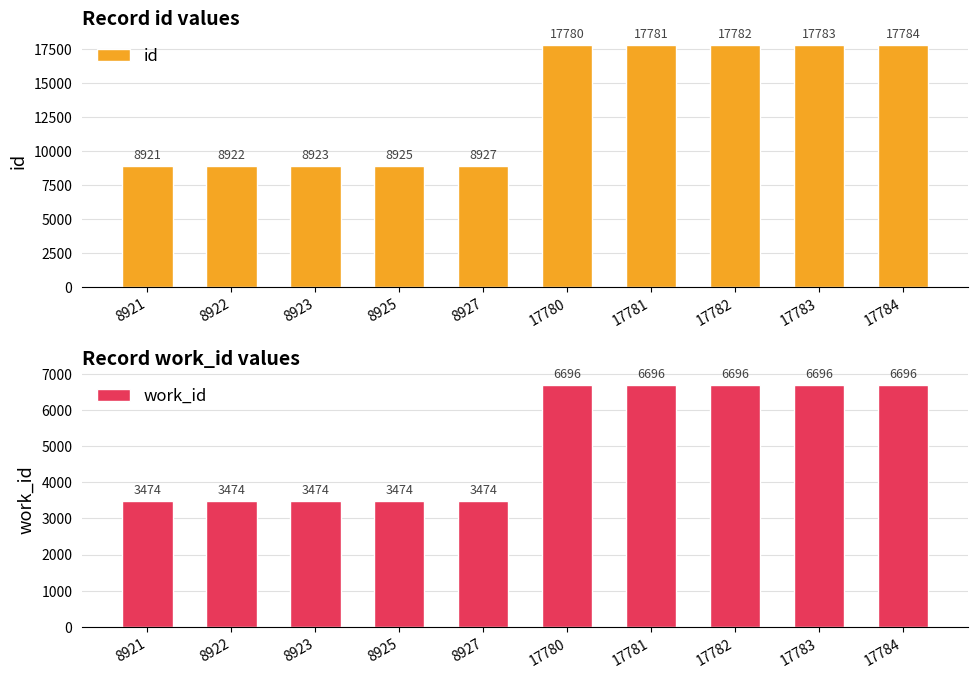

What is the difference between the second highest and second lowest values in the id series?

8861